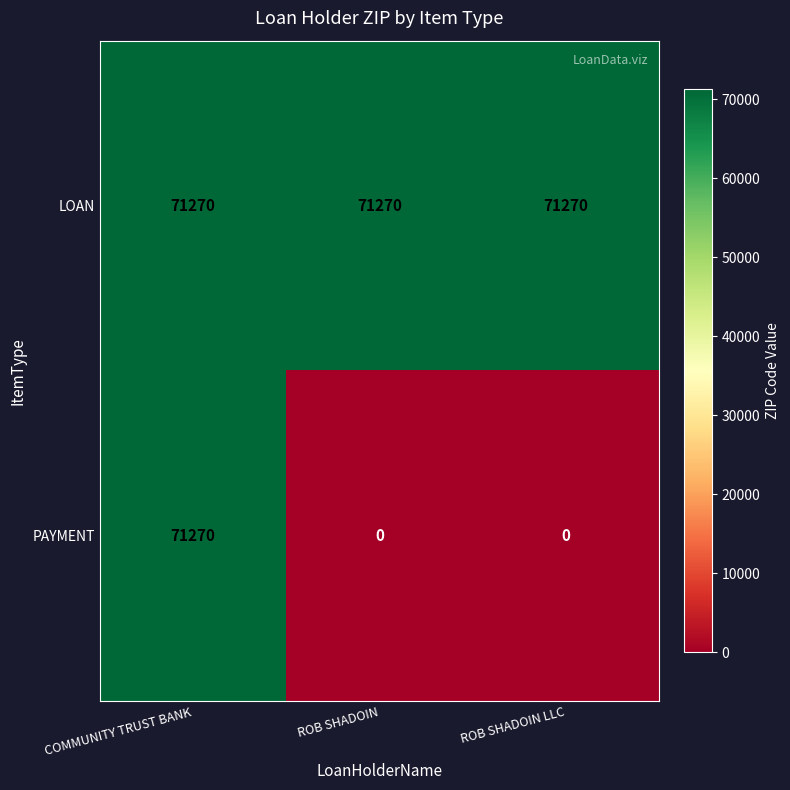

Reading right to left, what are all the values shown in this chart?

LOAN: ROB SHADOIN LLC=71270	ROB SHADOIN=71270	COMMUNITY TRUST BANK=71270
PAYMENT: ROB SHADOIN LLC=0	ROB SHADOIN=0	COMMUNITY TRUST BANK=71270